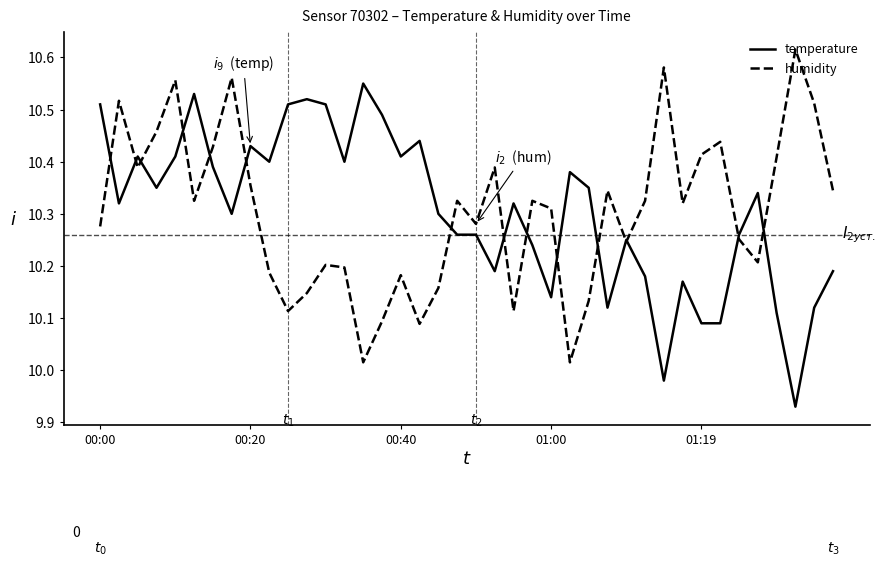

At how many categories does at least one series exceed 9?

40